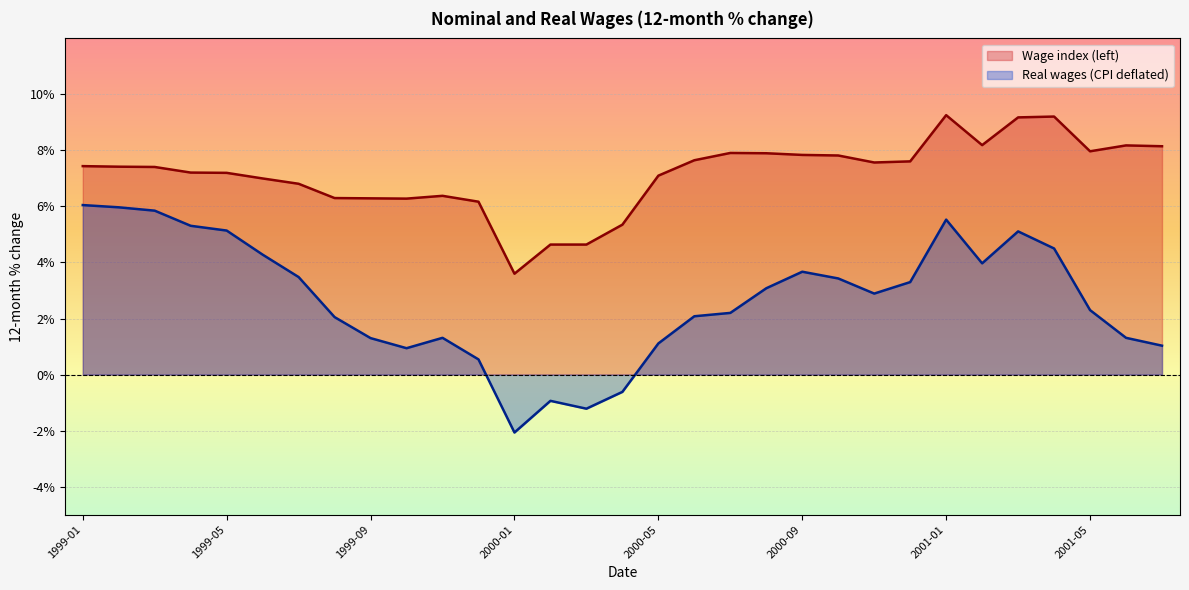

The Real wages (CPI deflated) series shows 6.0 at 1999-02. True or false?

True